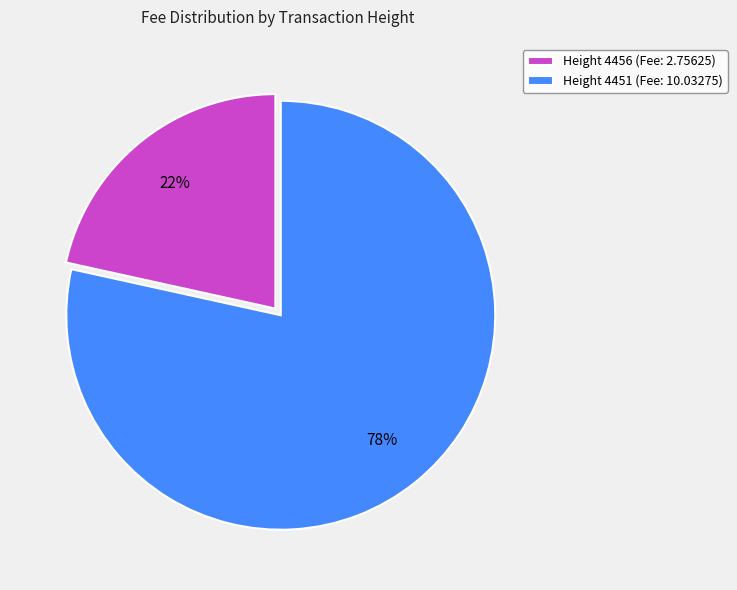

Which category has the smallest portion of the pie?

Height 4456 (Fee: 2.75625)